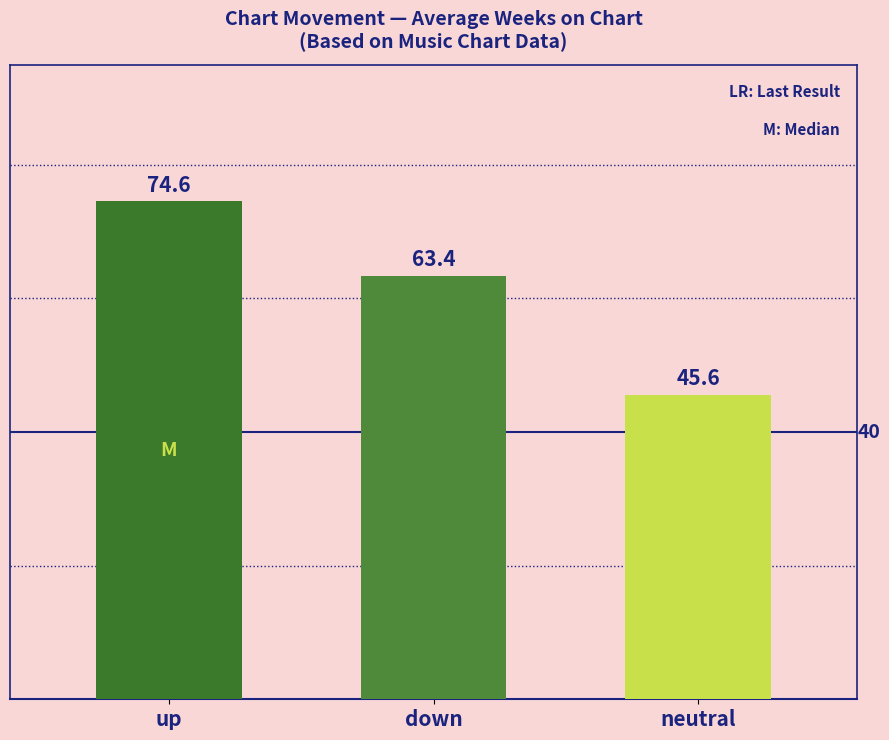

True or false: the data shows 10.6 at neutral.

False